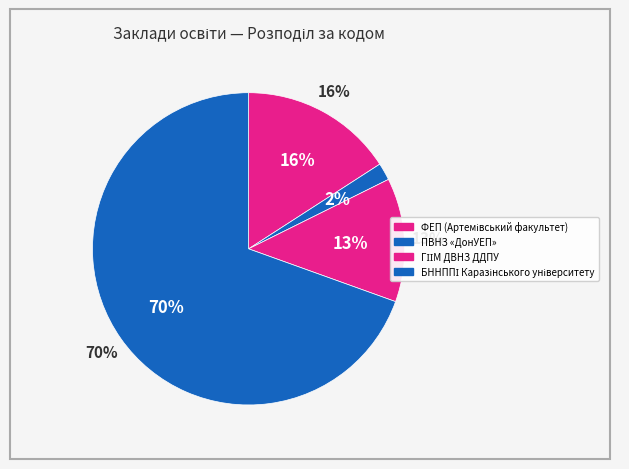

Is the sum of БННППІ Каразінського університету and ГІІМ ДВНЗ ДДПУ greater than half?

Yes